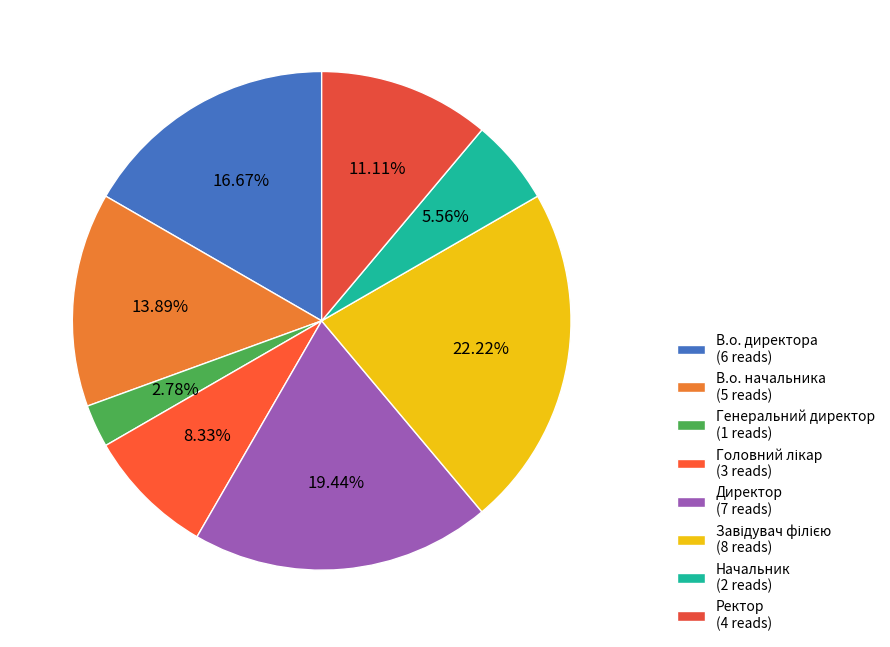

What is the smallest slice in the pie chart?

Генеральний директор